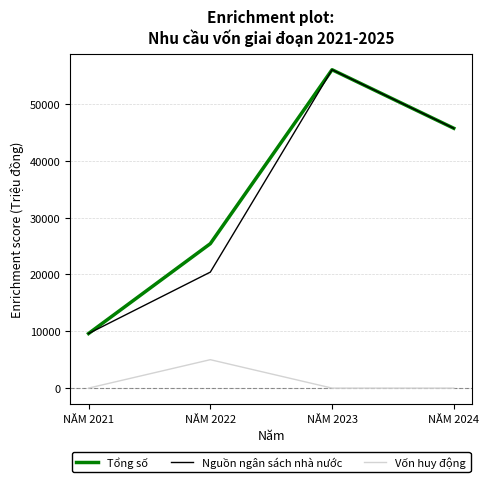

What is the maximum value shown in the chart?

56000